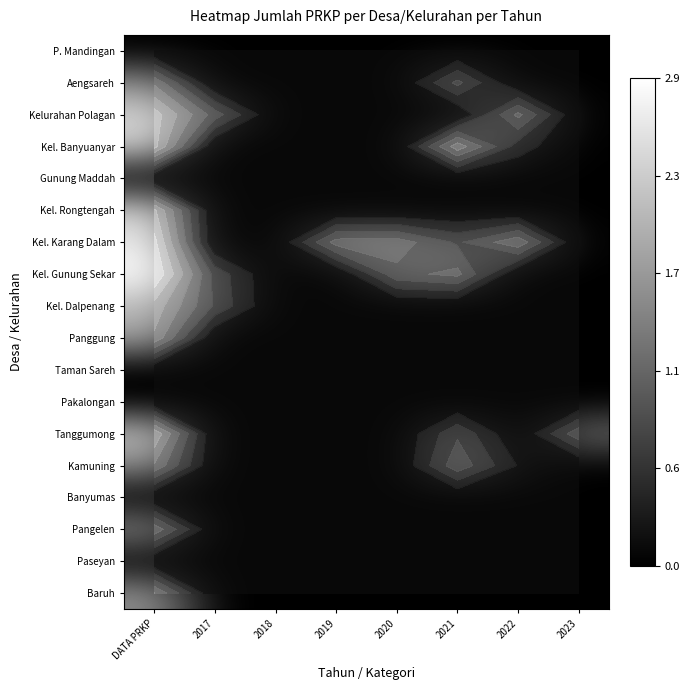

Which series has the largest total across all categories?

Kel. Karang Dalam